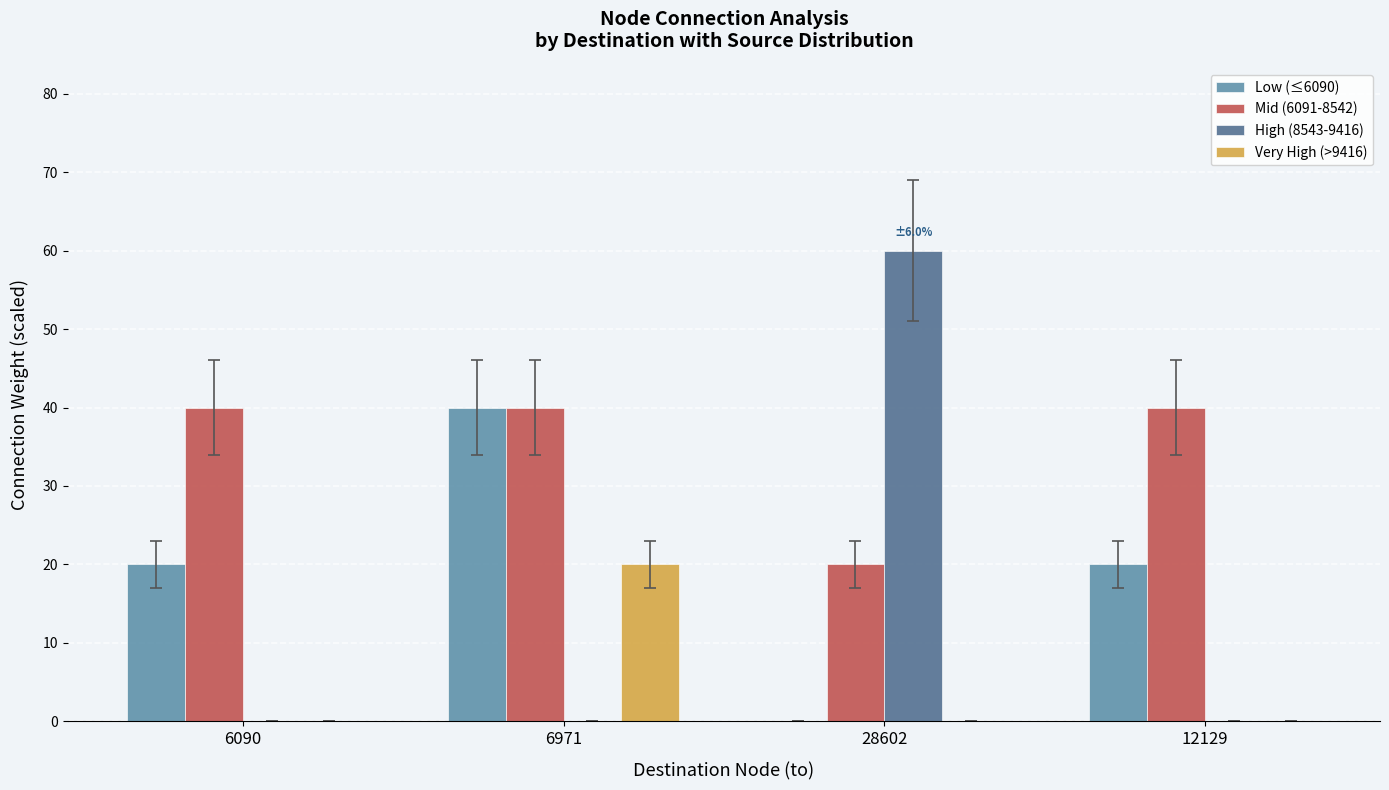

The value of Mid (6091-8542) at 28602 is 8. True or false?

False